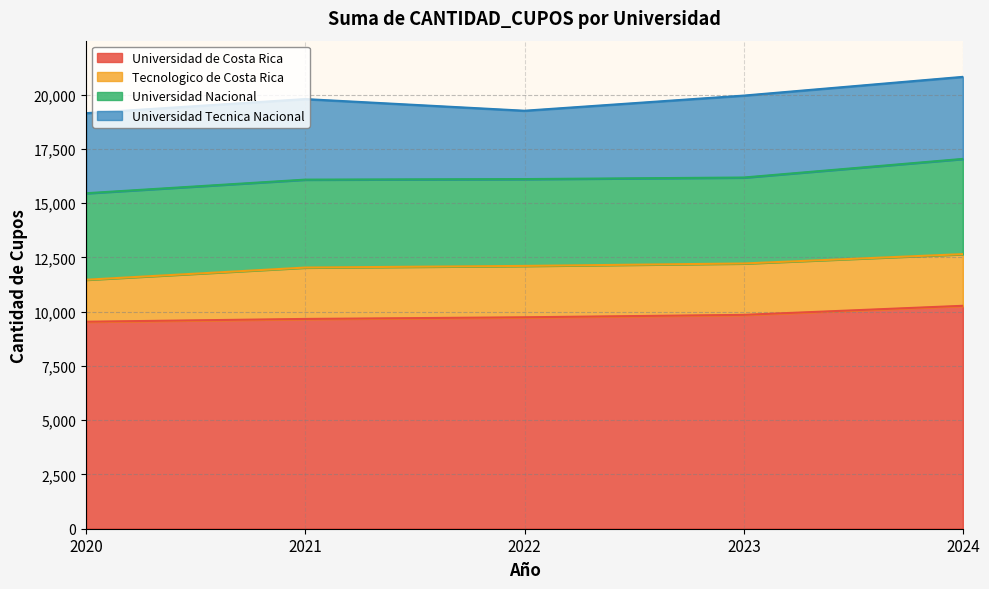

Does the chart display data point markers on the line(s)?

No